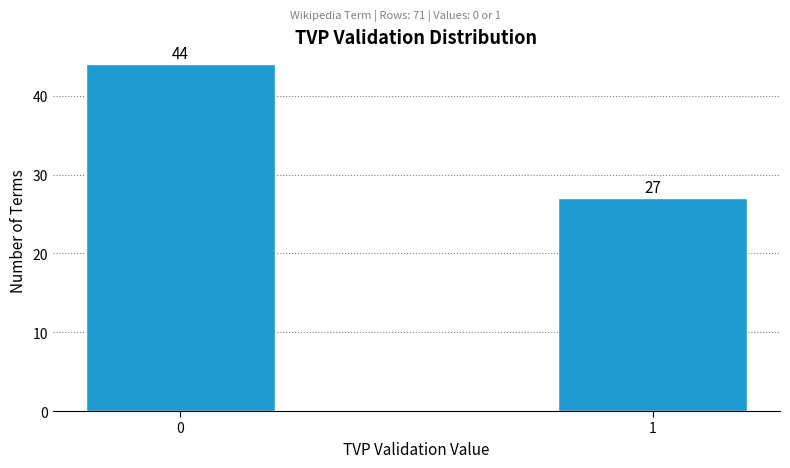

Reading left to right, what are all the values shown in this chart?

44	27